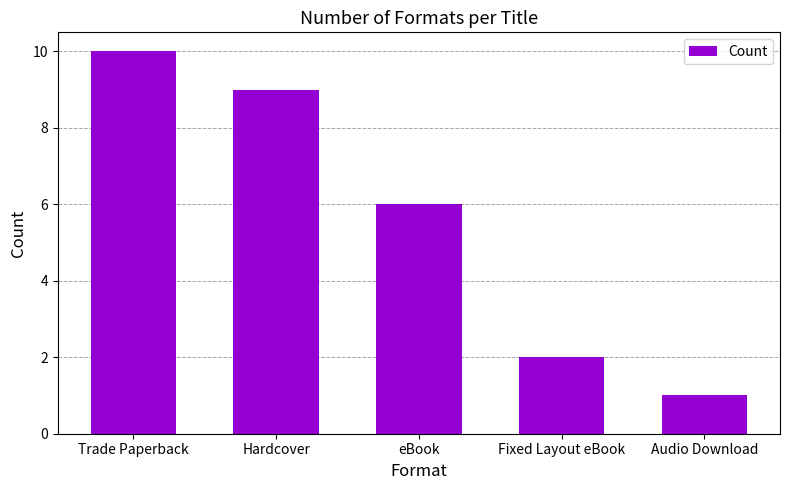

Rank the categories by value from highest to lowest.

Trade Paperback, Hardcover, eBook, Fixed Layout eBook, Audio Download